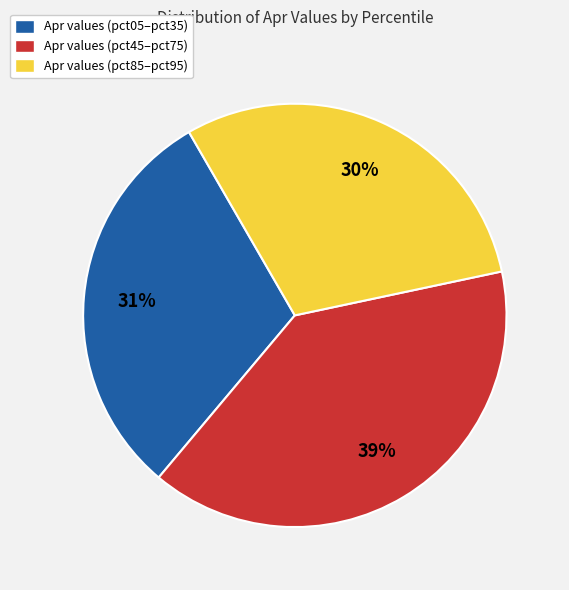

Count the number of slices in the pie.

3